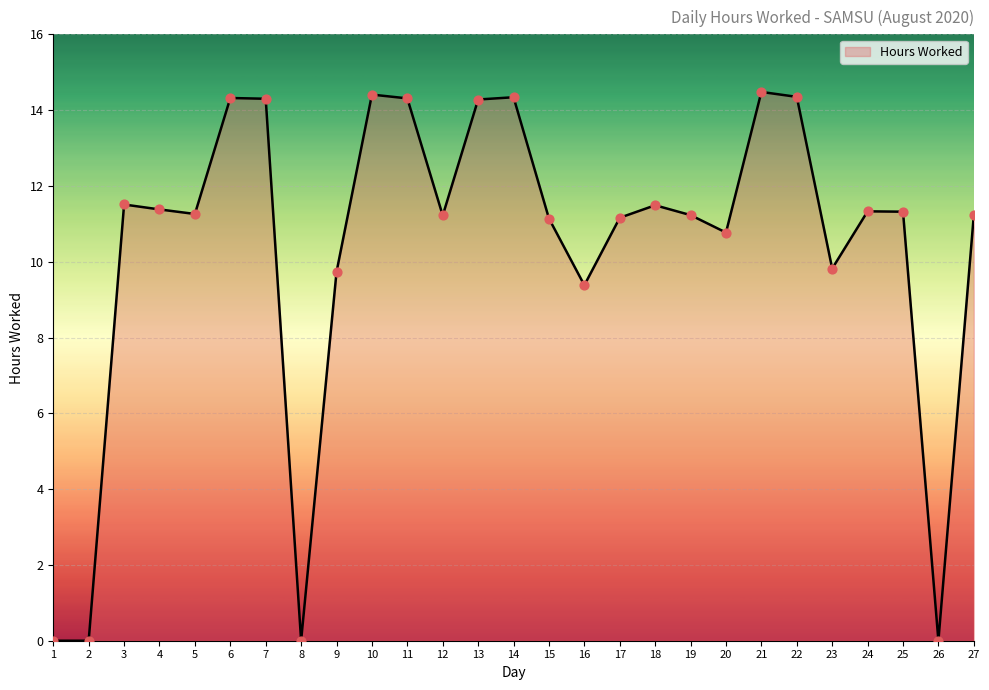

Which has a higher value, 10 or 27?

10